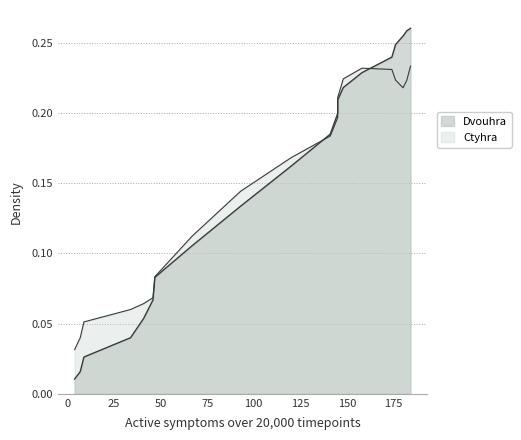

Does the chart have visible grid lines?

Yes